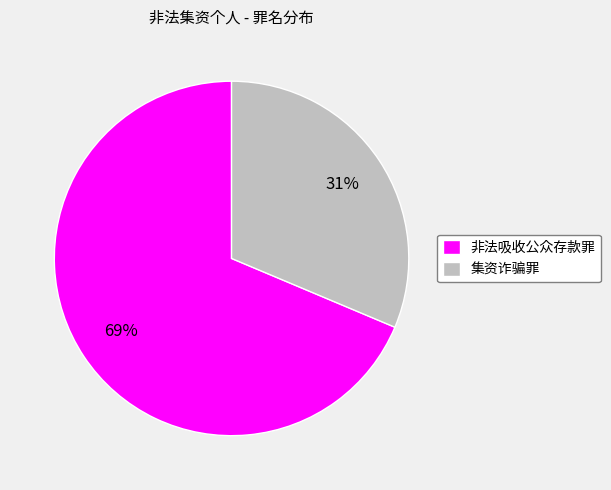

Which category has the smallest portion of the pie?

集资诈骗罪